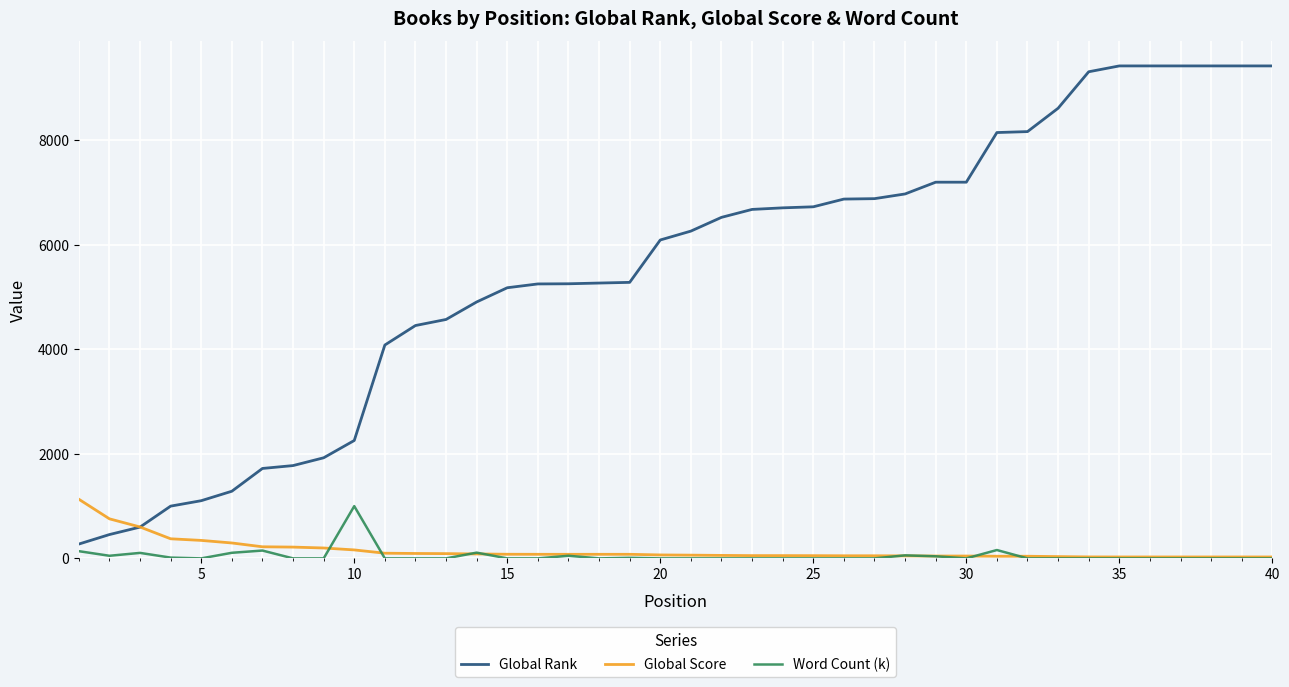

Which series has the largest total across all categories?

Global Rank